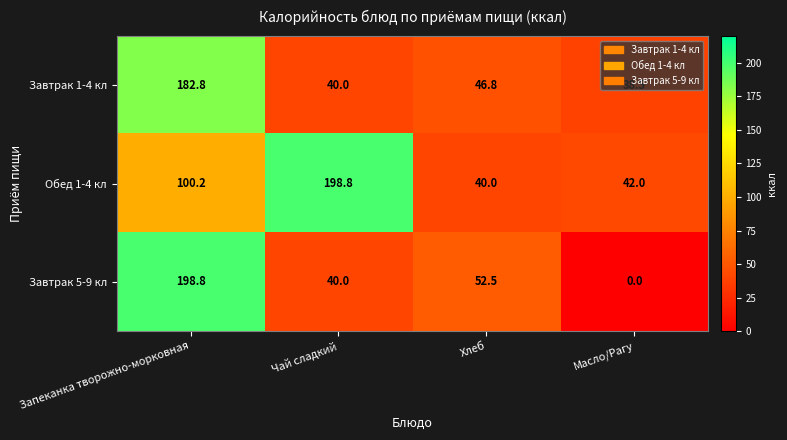

Rank the categories by Завтрак 5-9 кл value from lowest to highest.

Масло/Рагу, Чай сладкий, Хлеб, Запеканка творожно-морковная